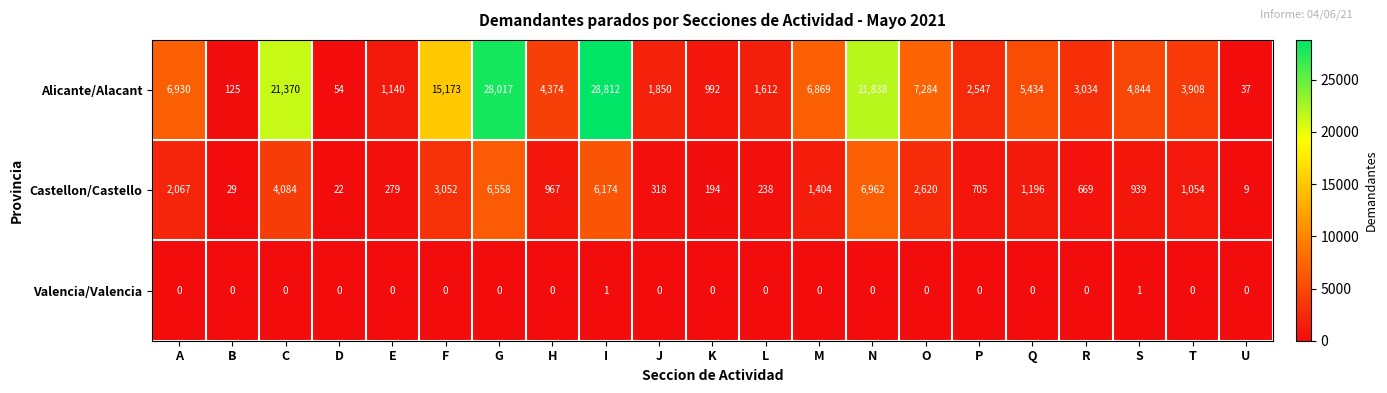

Rank the series by their maximum value, from lowest to highest.

Valencia/Valencia, Castellon/Castello, Alicante/Alacant